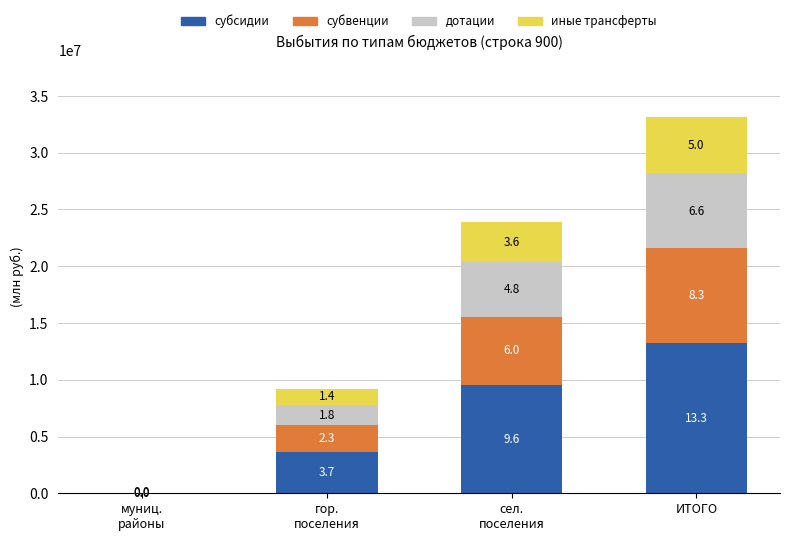

Which series changed the most between гор.
поселения and ИТОГО?

субсидии